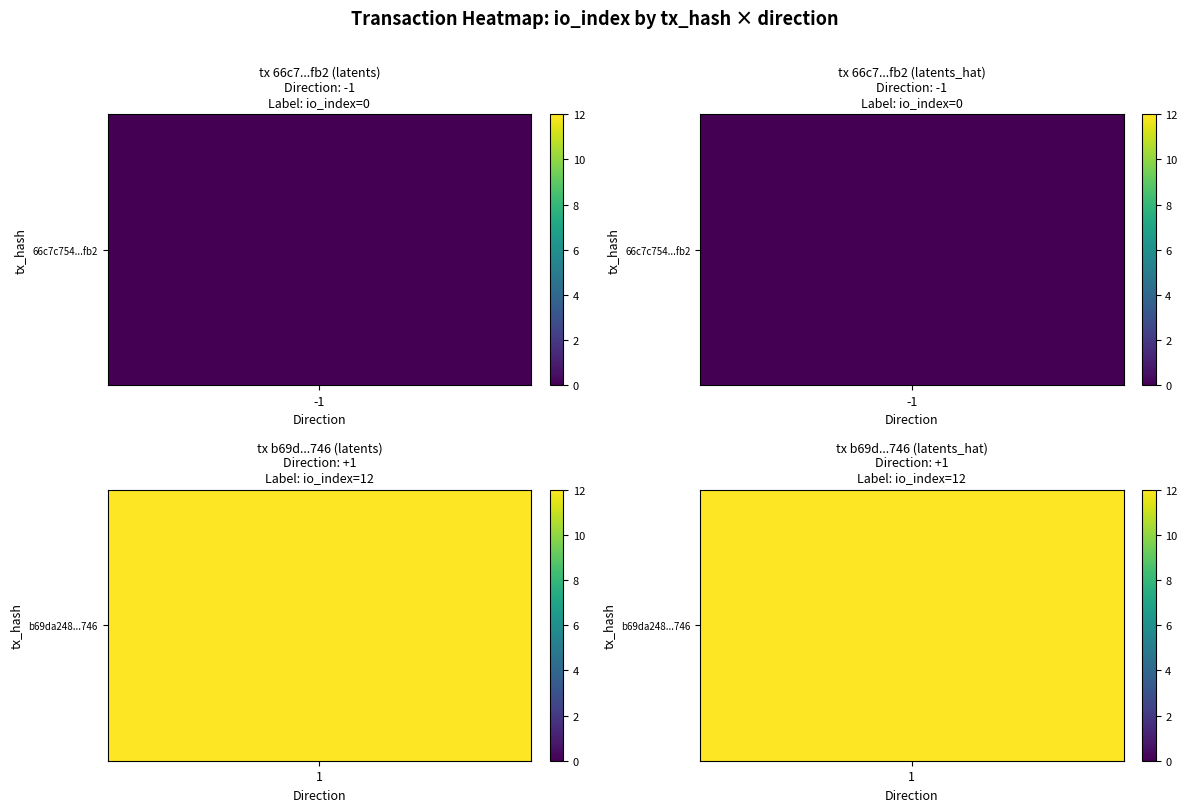

Is it true that b69da248c88e7f12302cbf37ab2ae79aef42746 equals 18 at 1?

False